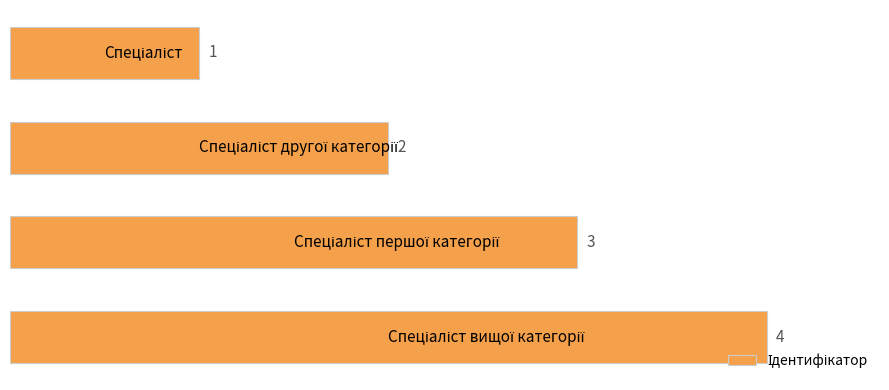

Count the values in the range 2 to 4.

3